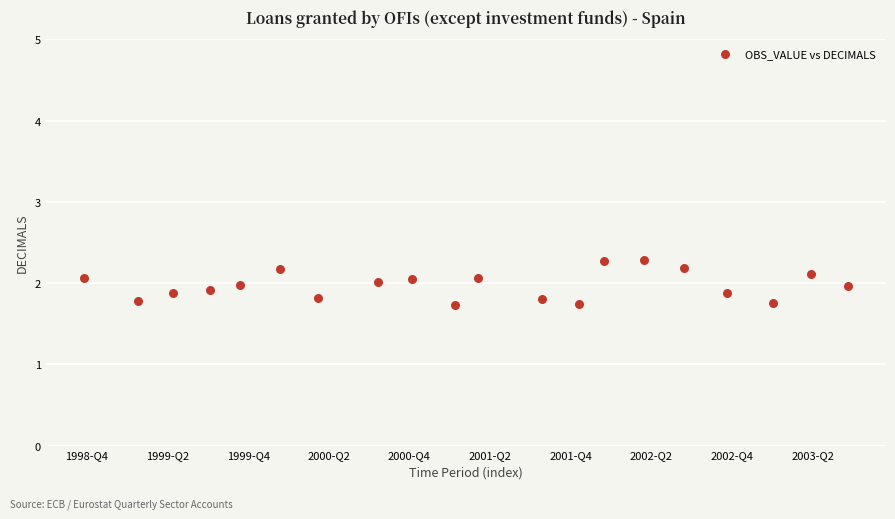

What is the range of Y values (max minus min)?

0.6